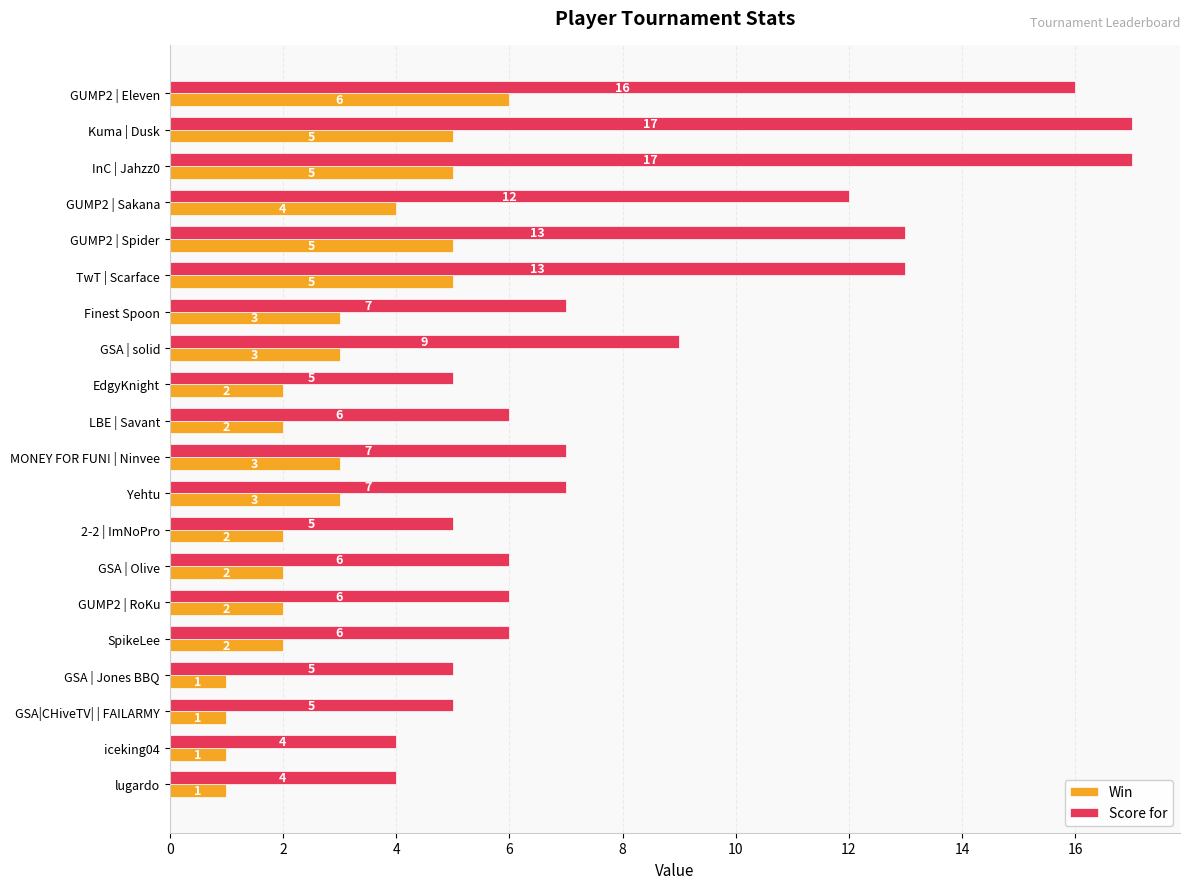

Which series has the largest range (max minus min)?

Score for